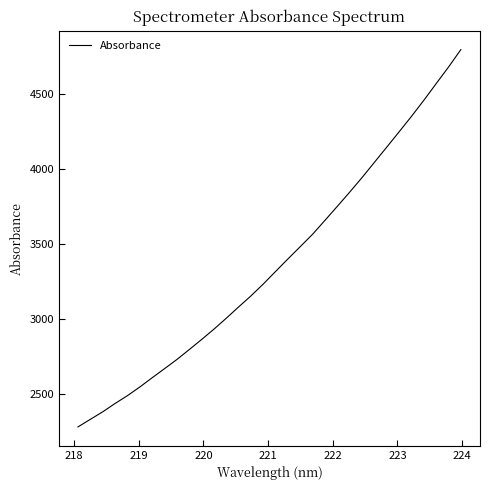

What is the greatest value displayed?

4798.9